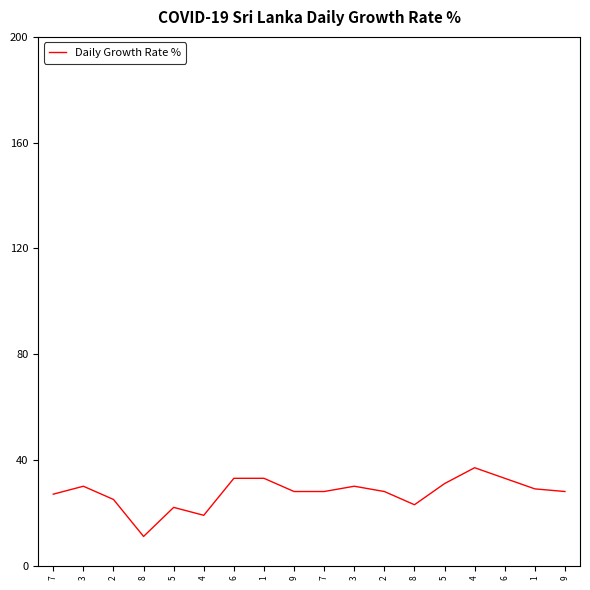

Does the chart have visible grid lines?

No